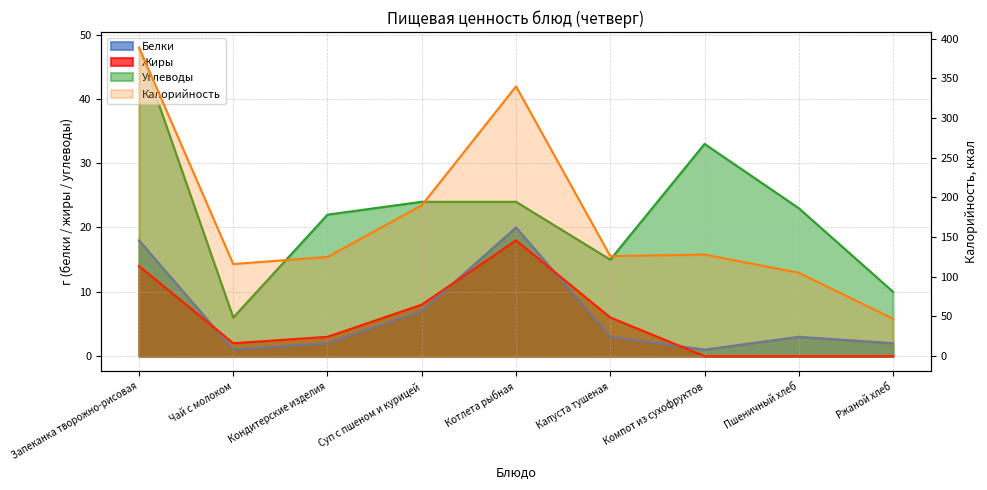

Which series changed the most between Кондитерские изделия and Компот из сухофруктов?

Углеводы